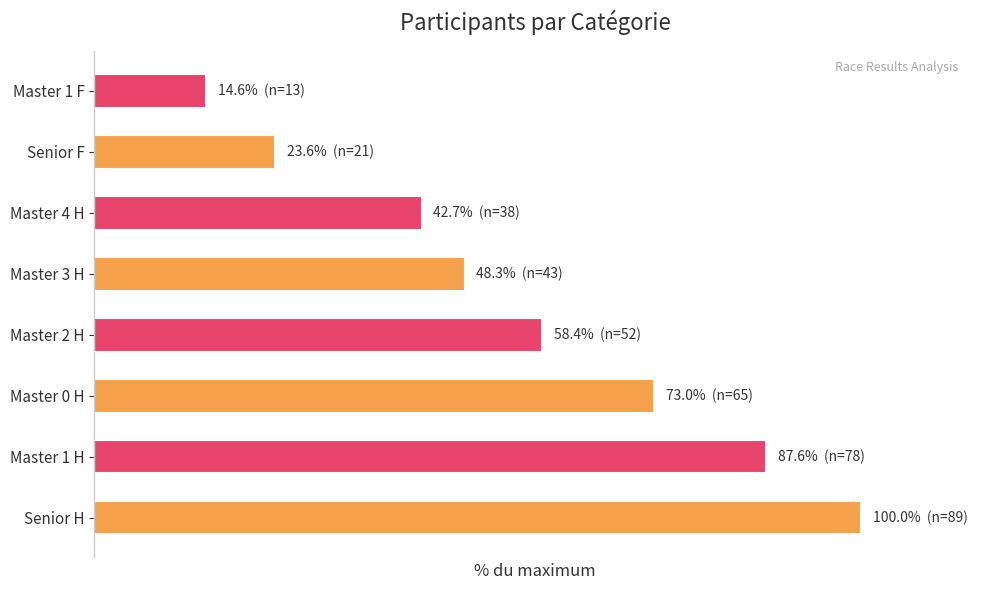

What is the smallest value displayed?

14.6